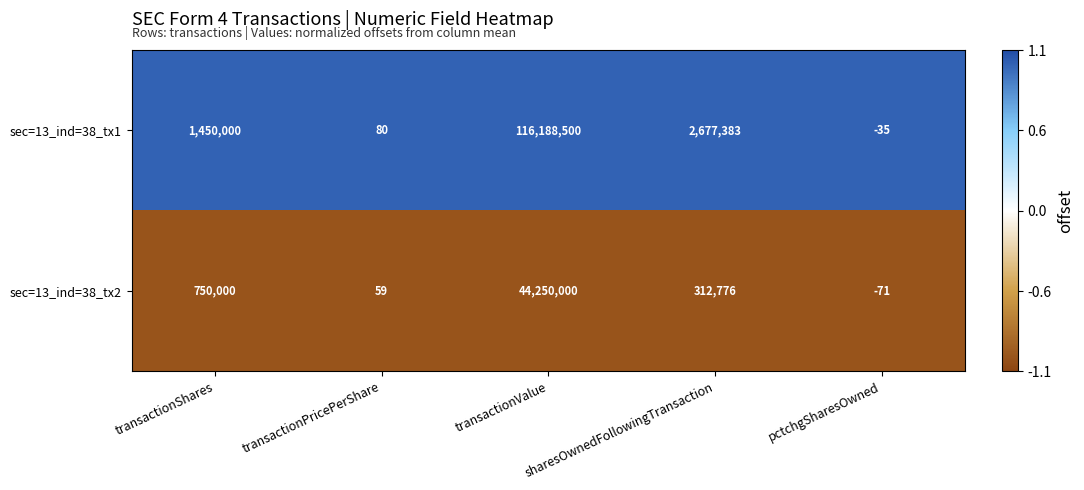

What is the smallest value displayed?

-71